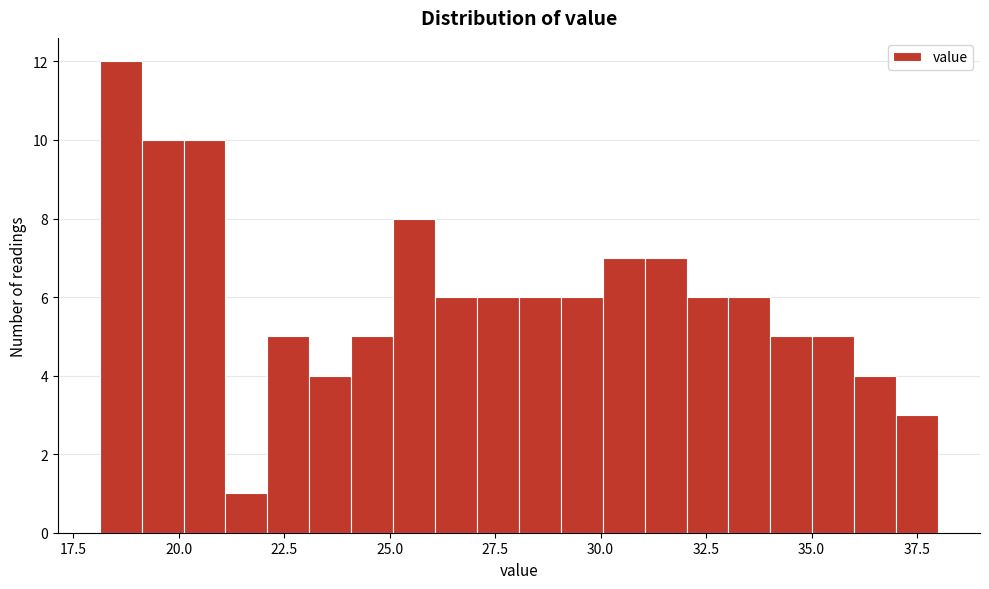

Read against the x-axis, roughly where is the centre of the tallest bar?

18.5